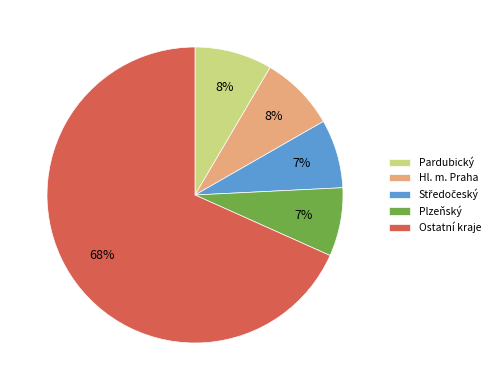

Do Hl. m. Praha and Pardubický together represent more than half of the pie?

No